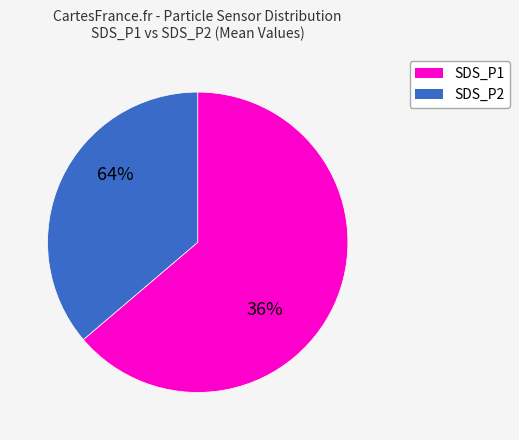

To the nearest percent, what is the difference between the largest and smallest slice percentages?

28%